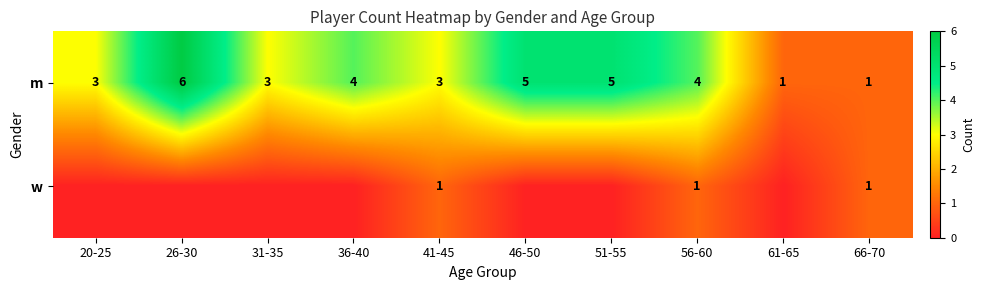

The value of m at 51-55 is 9. True or false?

False